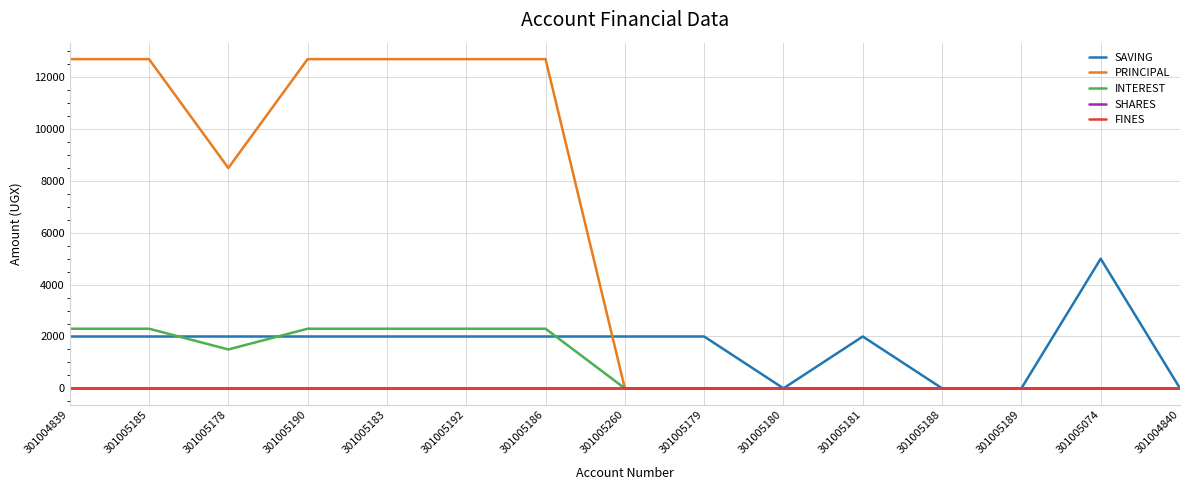

Is this an area chart (filled region under the line)?

No